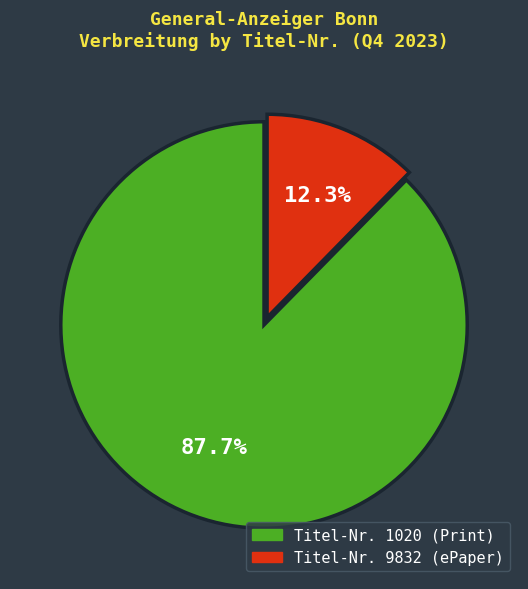

What percentage is NOT represented by Titel-Nr. 1020 (Print)?

12.3%